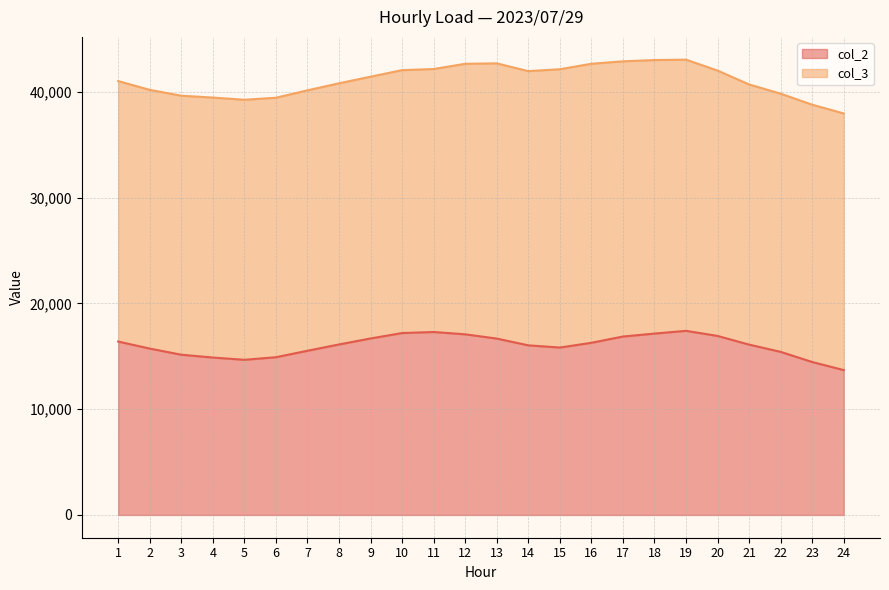

Where is the first local minimum?

5